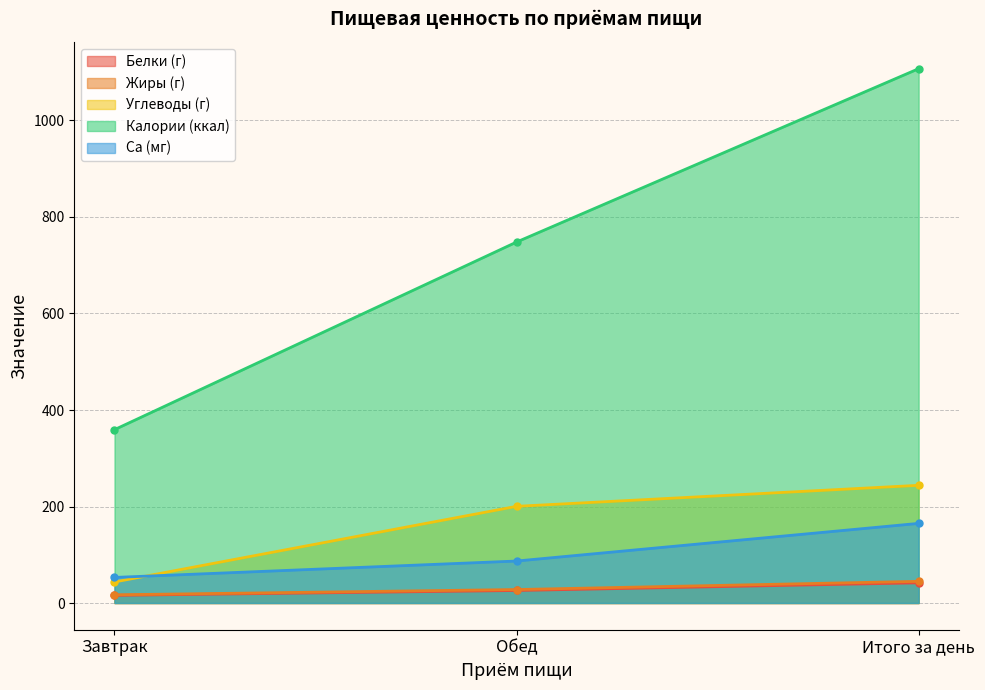

Reading right to left, extract all data points from this chart.

Белки (г): 41.8	25.9	15.9
Жиры (г): 44.9	27.9	17.0
Углеводы (г): 243.9	200.4	43.5
Калории (ккал): 1107.4	748.1	359.3
Ca (мг): 165.0	87.0	53.0